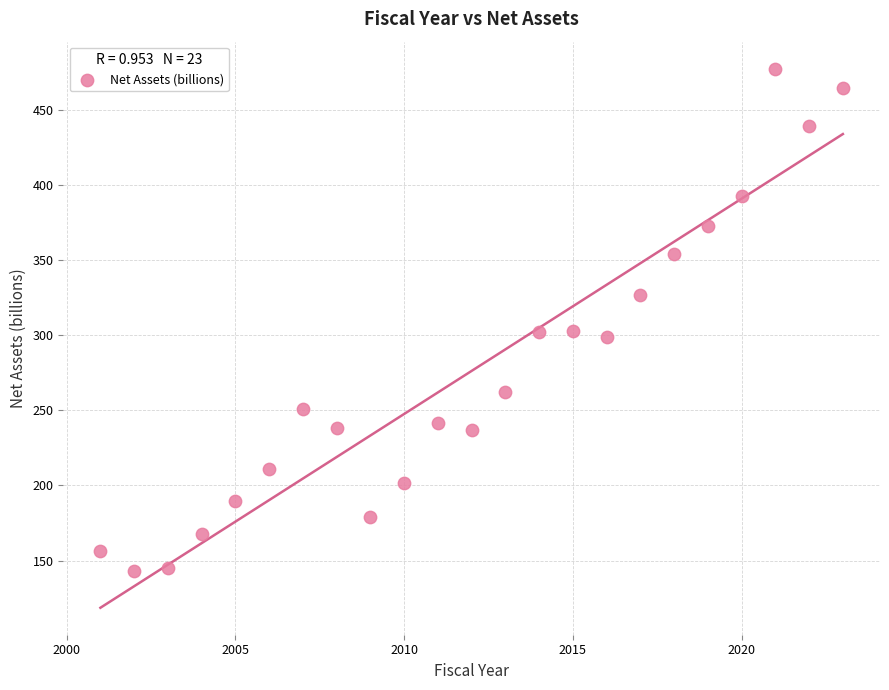

What is the range of X values (max minus min)?

22.0